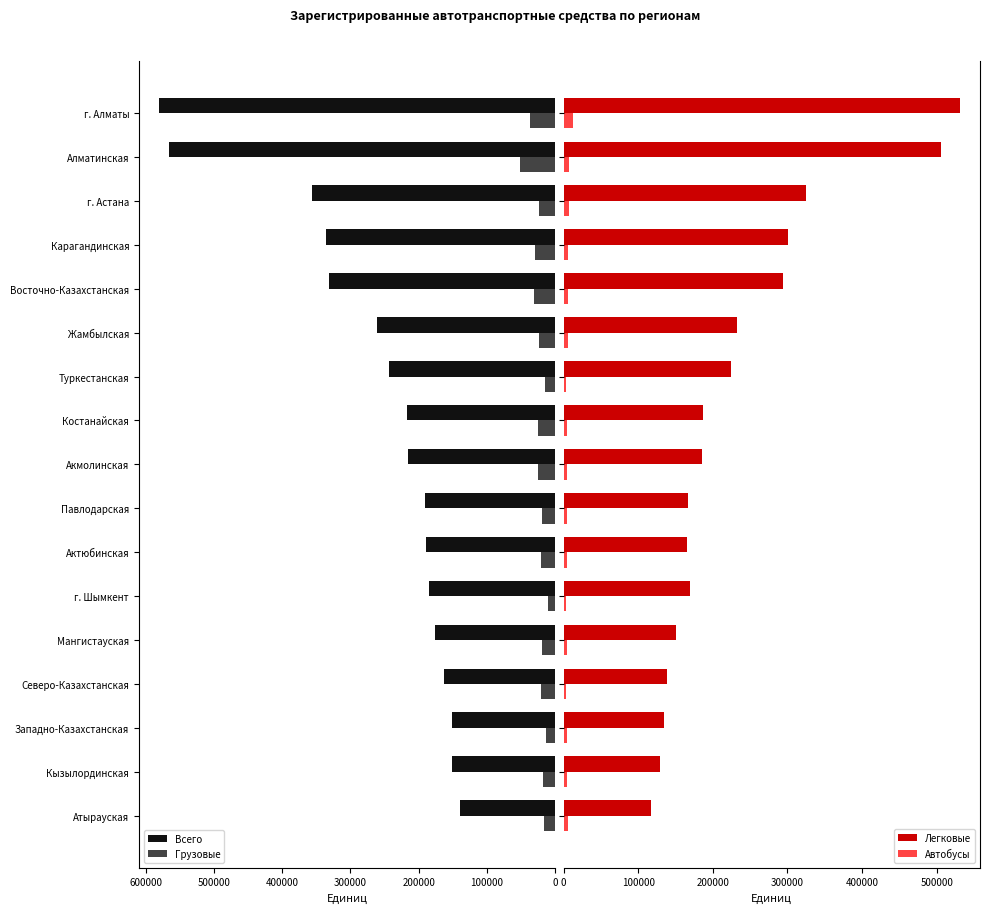

What are all the series names shown in the legend?

Всего, Грузовые, Легковые, Автобусы